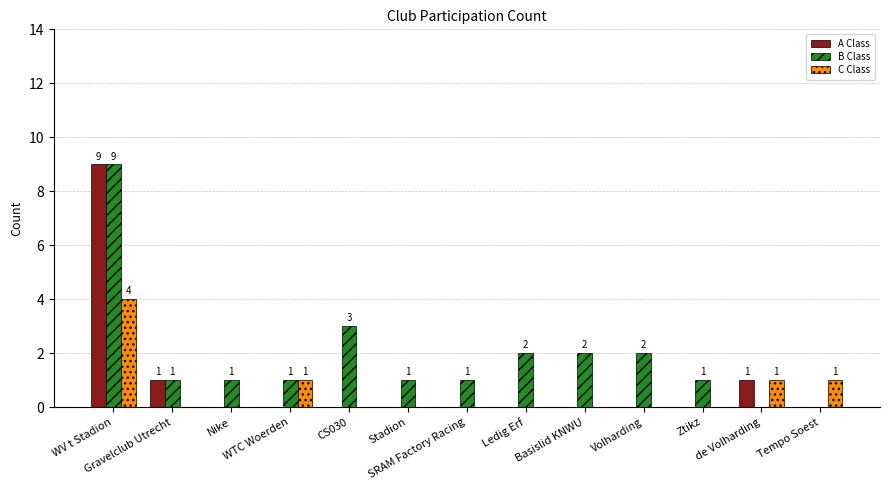

Count the number of categories in the chart.

13